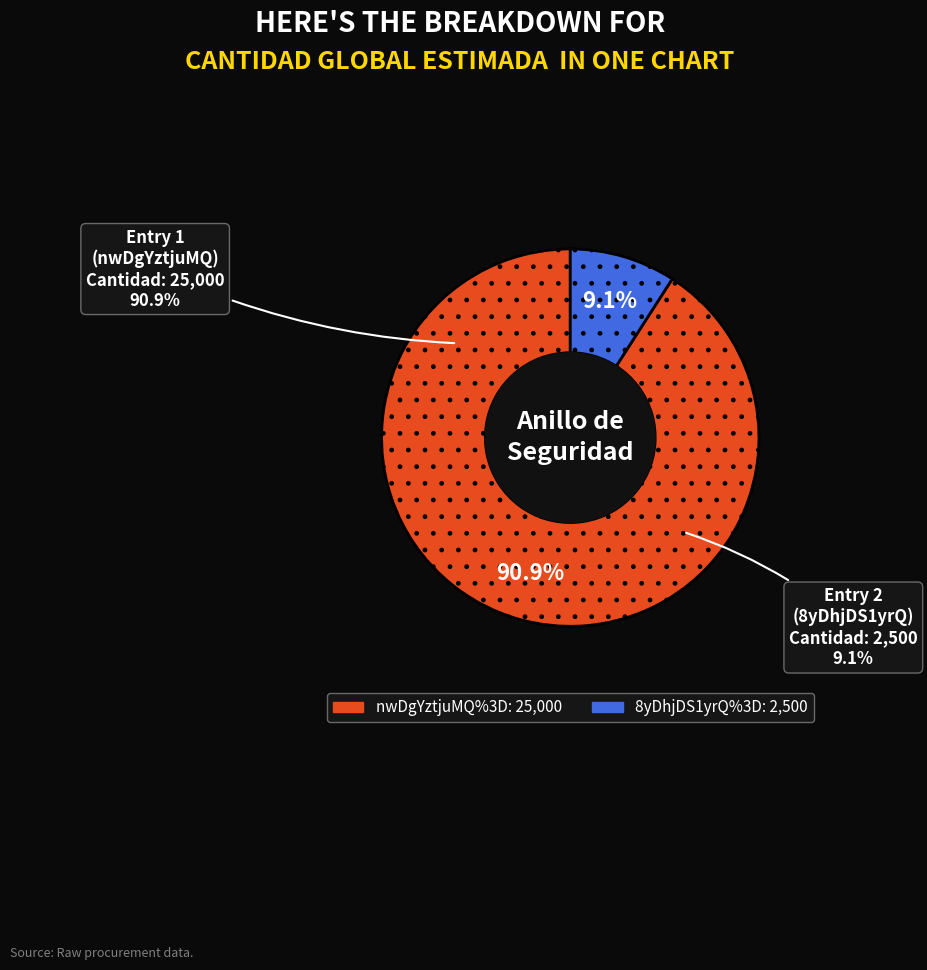

Combined, what portion of the pie is nwDgYztjuMQ%3D and 8yDhjDS1yrQ%3D?

100.0%